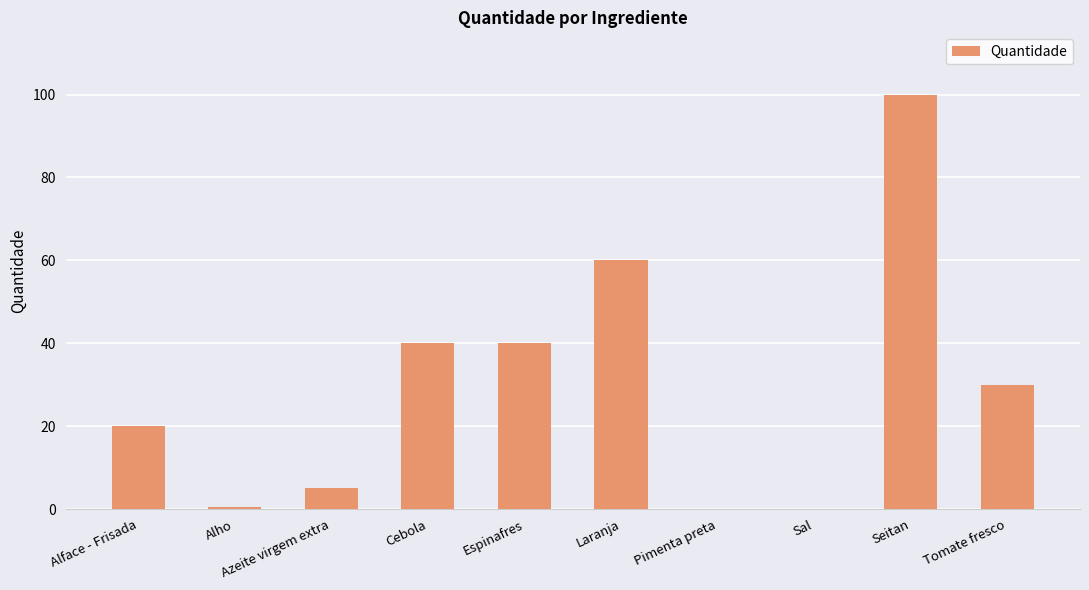

Are the bars horizontal?

No